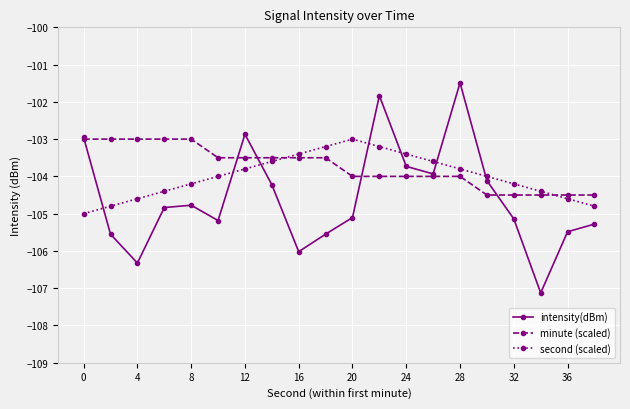

Which series ends up on top after the final intersection of second (scaled) and intensity(dBm)?

second (scaled)